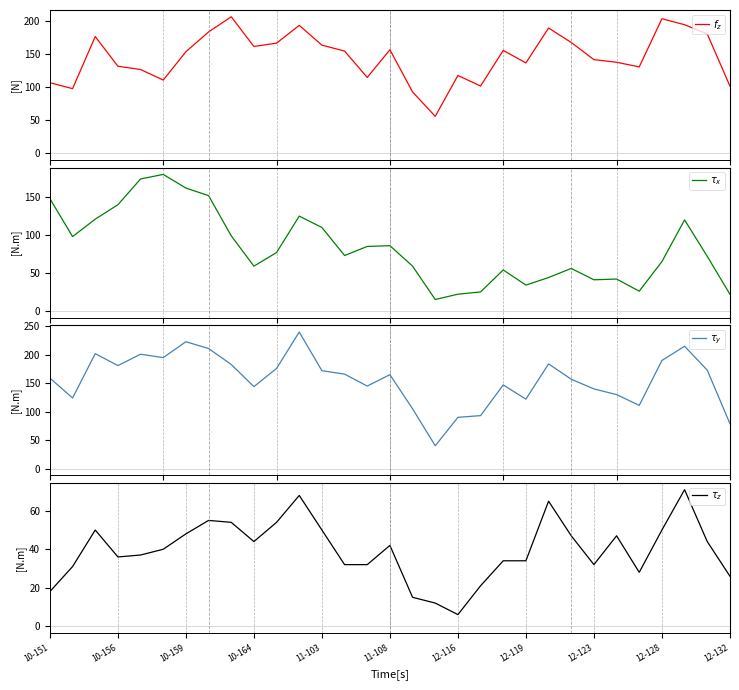

What is the label of the 6th point from the left?

11-108